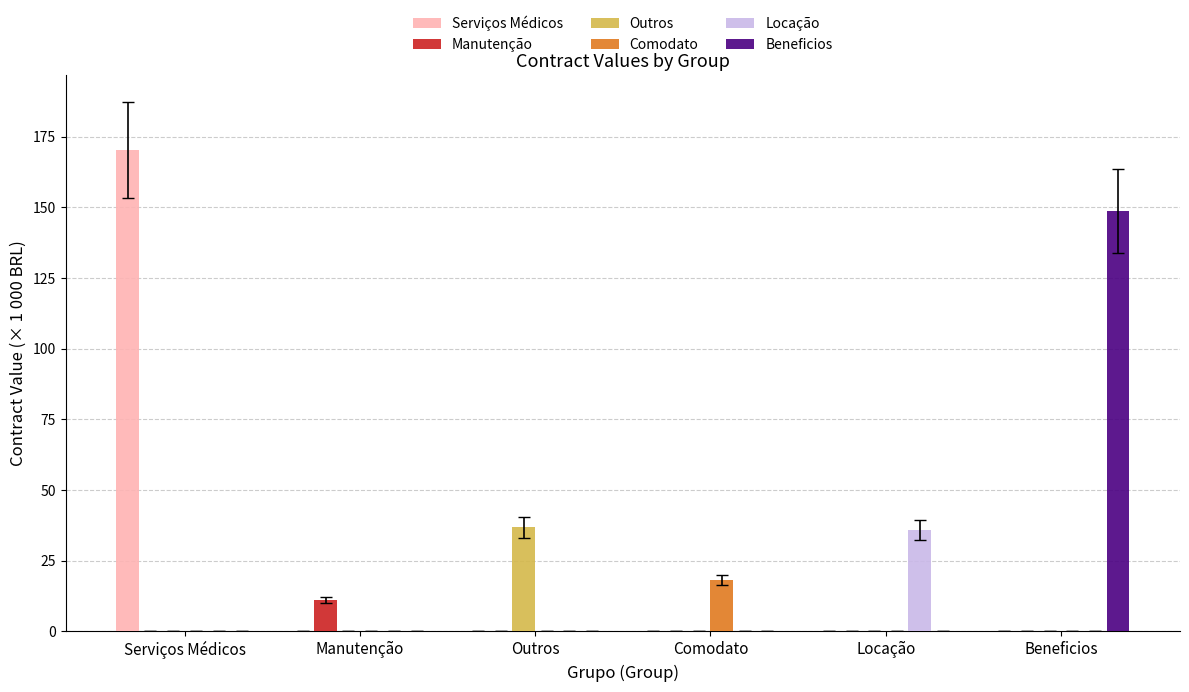

What are all the series names shown in the legend?

Serviços Médicos, Manutenção, Outros, Comodato, Locação, Beneficios